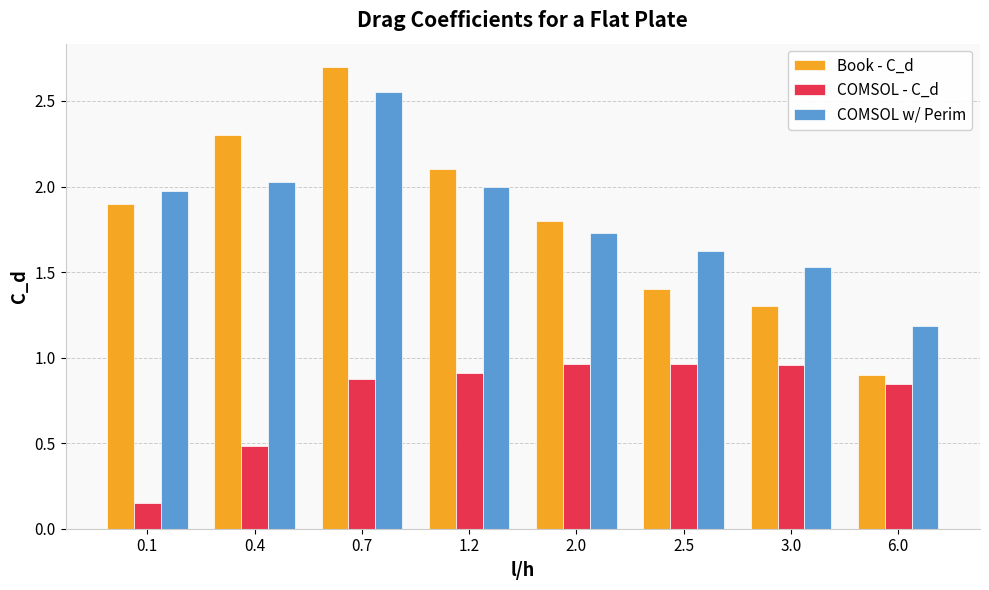

What is the spread (max minus min) of values at 0.4?

1.8